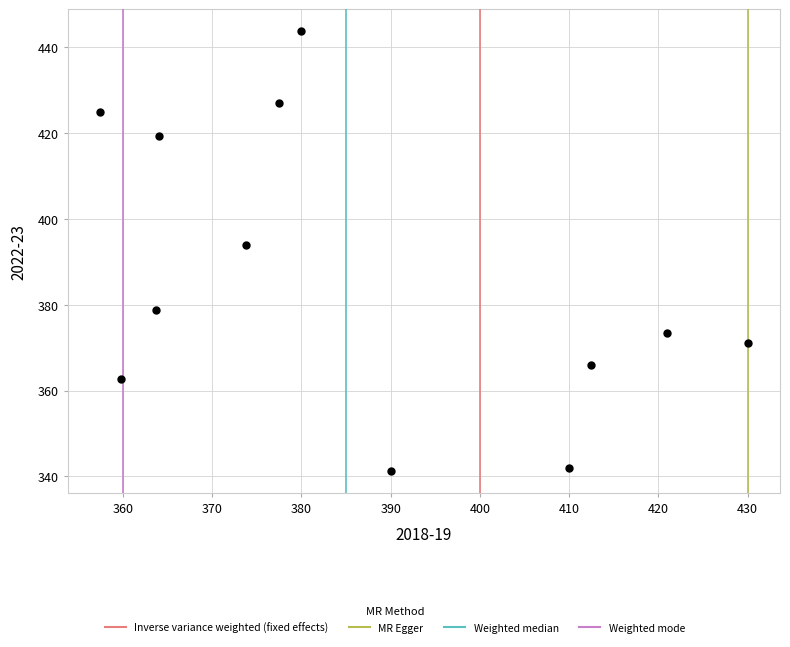

What Y value in the scatter plot is closest to 392?

394.0